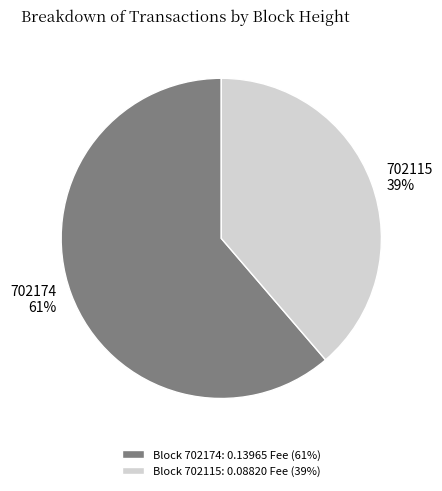

To the nearest percent, what is the combined percentage of 702174 and 702115?

100%